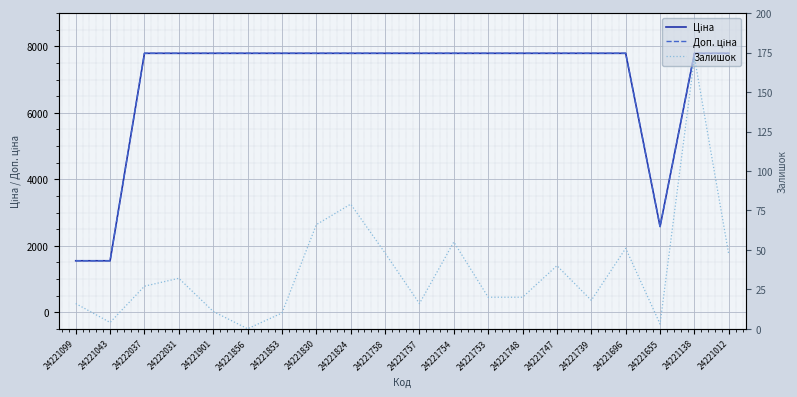

At which category is the sum across all series the highest?

24221138